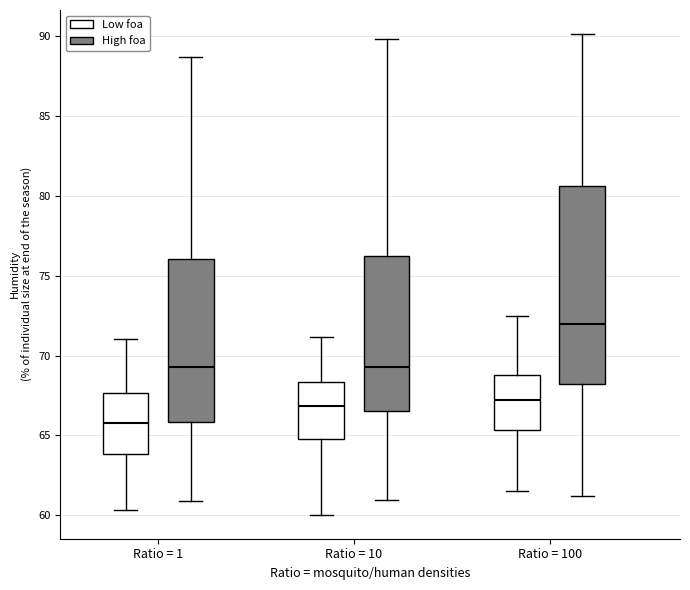

Reading left to right, read every box against the y-axis: the position of its median line, the range the box covers, and the ends of its whiskers. The values are not printed on the chart, so give them approximately, as read against the axis.

Ratio = 1 (Low foa): median 66.0, box 64.0 to 67.5, whiskers 60.5 to 71.0
Ratio = 1 (High foa): median 69.5, box 66.0 to 76.0, whiskers 61.0 to 88.5
Ratio = 10 (Low foa): median 67.0, box 65.0 to 68.5, whiskers 60.0 to 71.0
Ratio = 10 (High foa): median 69.5, box 66.5 to 76.0, whiskers 61.0 to 90.0
Ratio = 100 (Low foa): median 67.0, box 65.5 to 69.0, whiskers 61.5 to 72.5
Ratio = 100 (High foa): median 72.0, box 68.0 to 80.5, whiskers 61.0 to 90.0